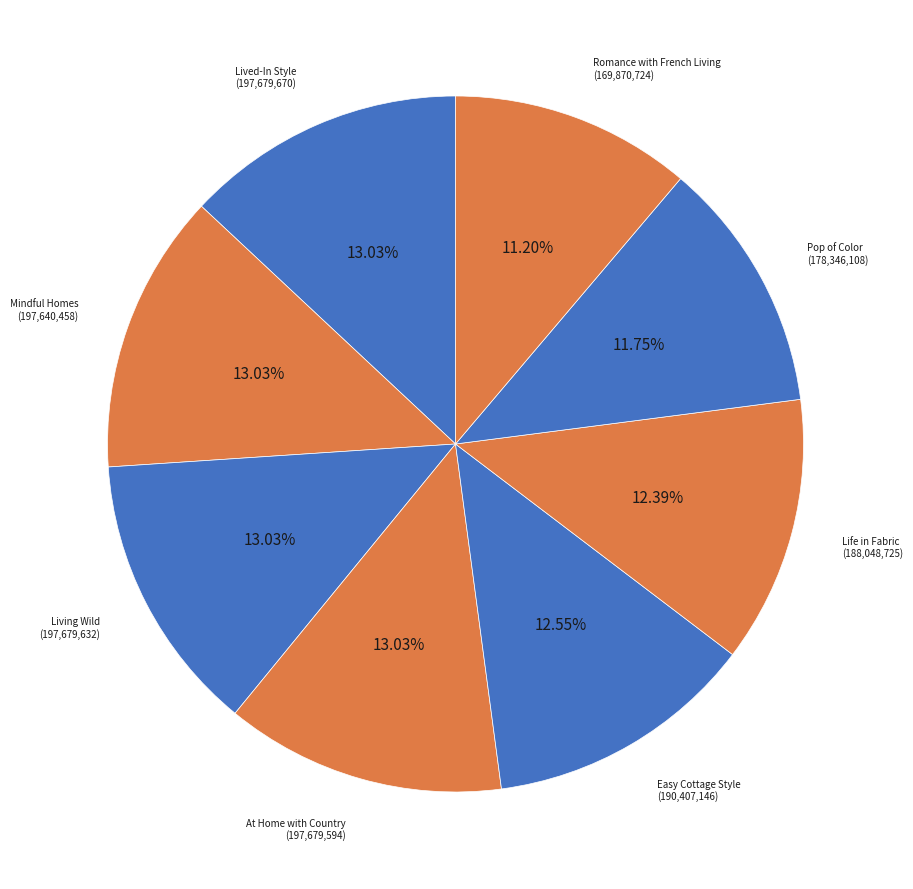

To the nearest percent, what is the difference between the largest and smallest slice percentages?

2%